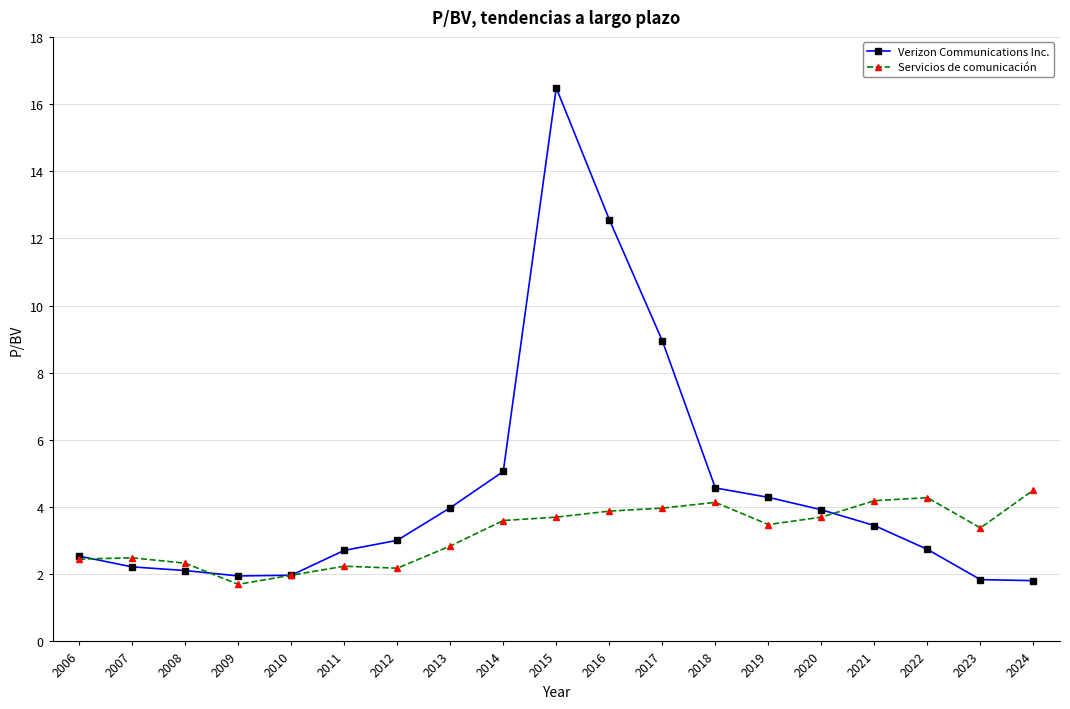

What is the maximum value for Verizon Communications Inc.?

16.5